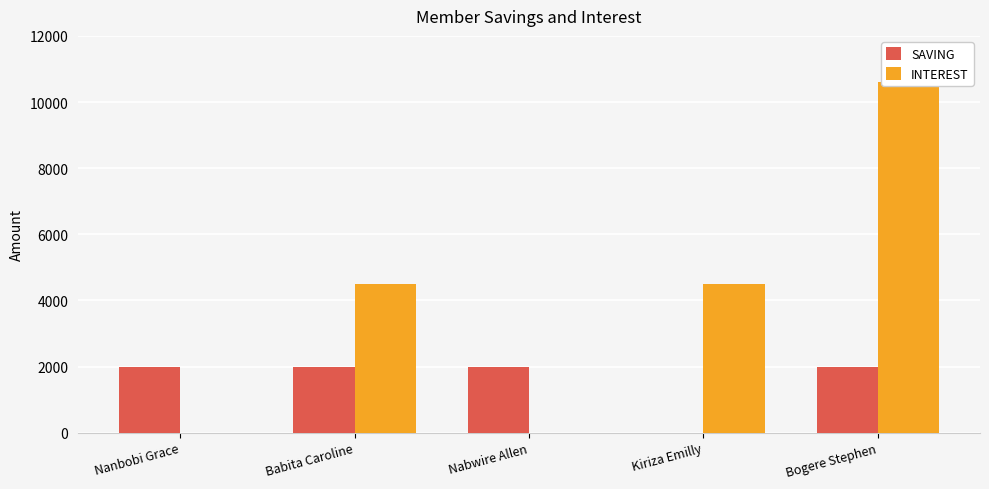

List the series in order of their peak value, highest first.

INTEREST, SAVING